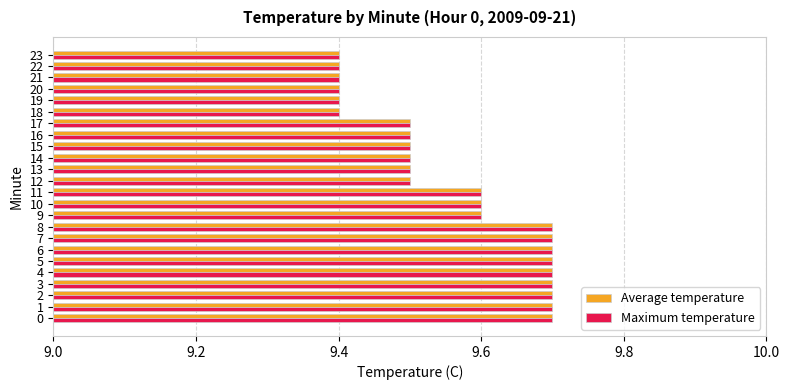

Read the Maximum temperature value at 13.

9.5